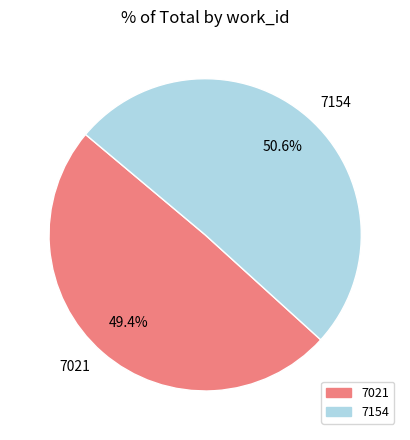

To the nearest percent, what percentage of the pie is 7154?

51%